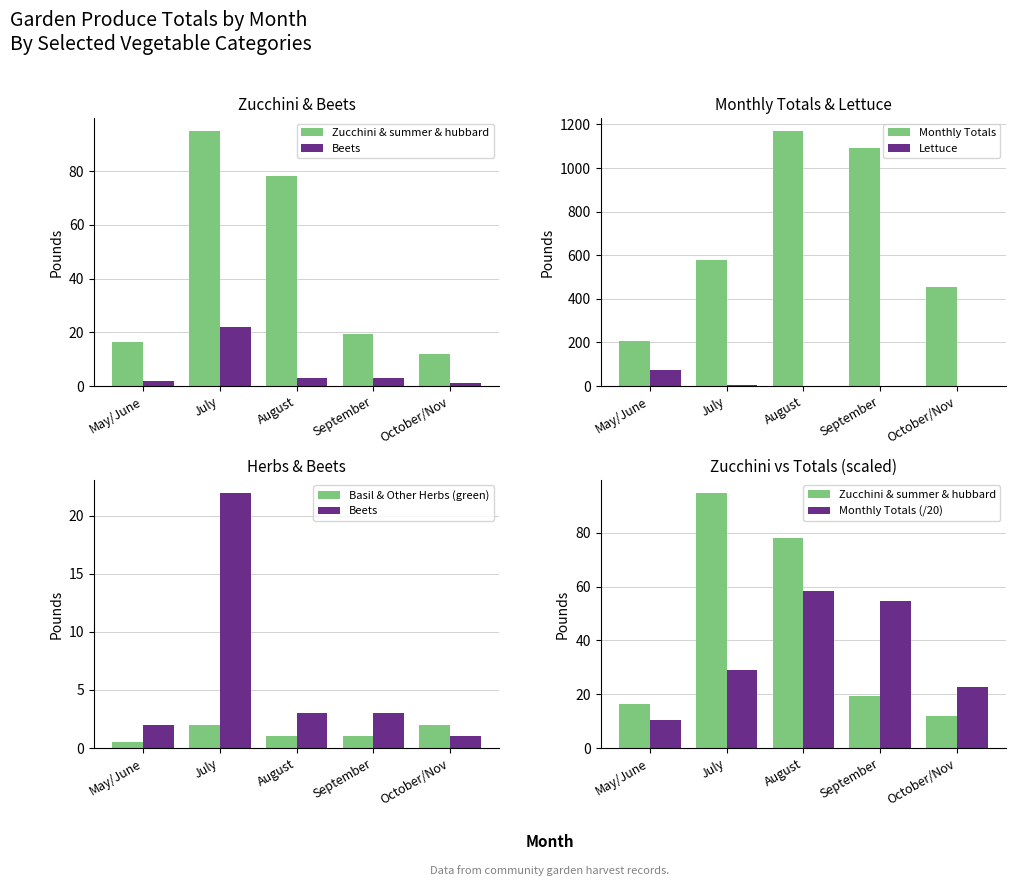

How many categories are shown in the chart?

5